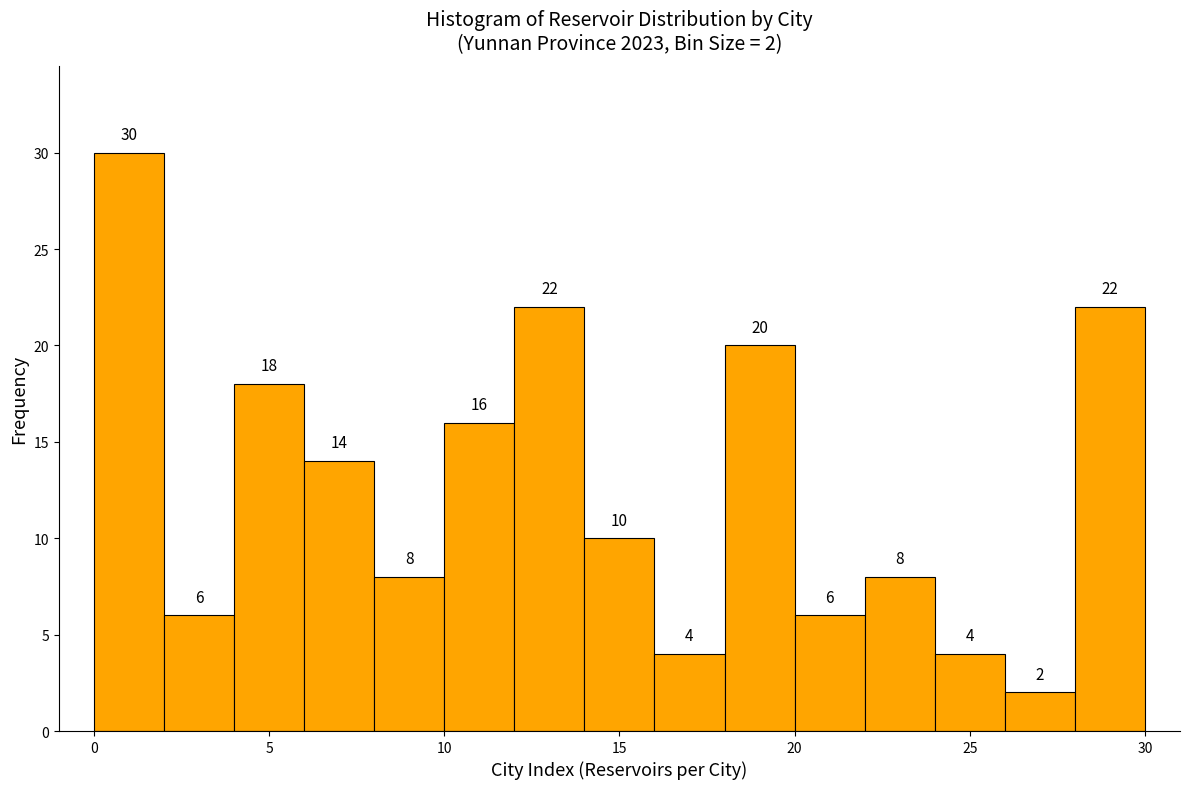

Which range on the x-axis has the tallest bar?

0 to 2